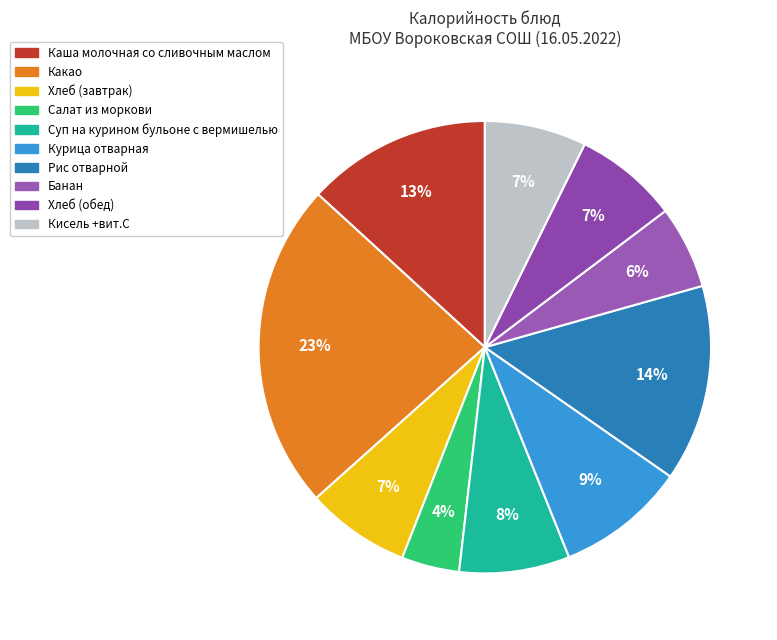

Is there a majority slice in this chart?

No